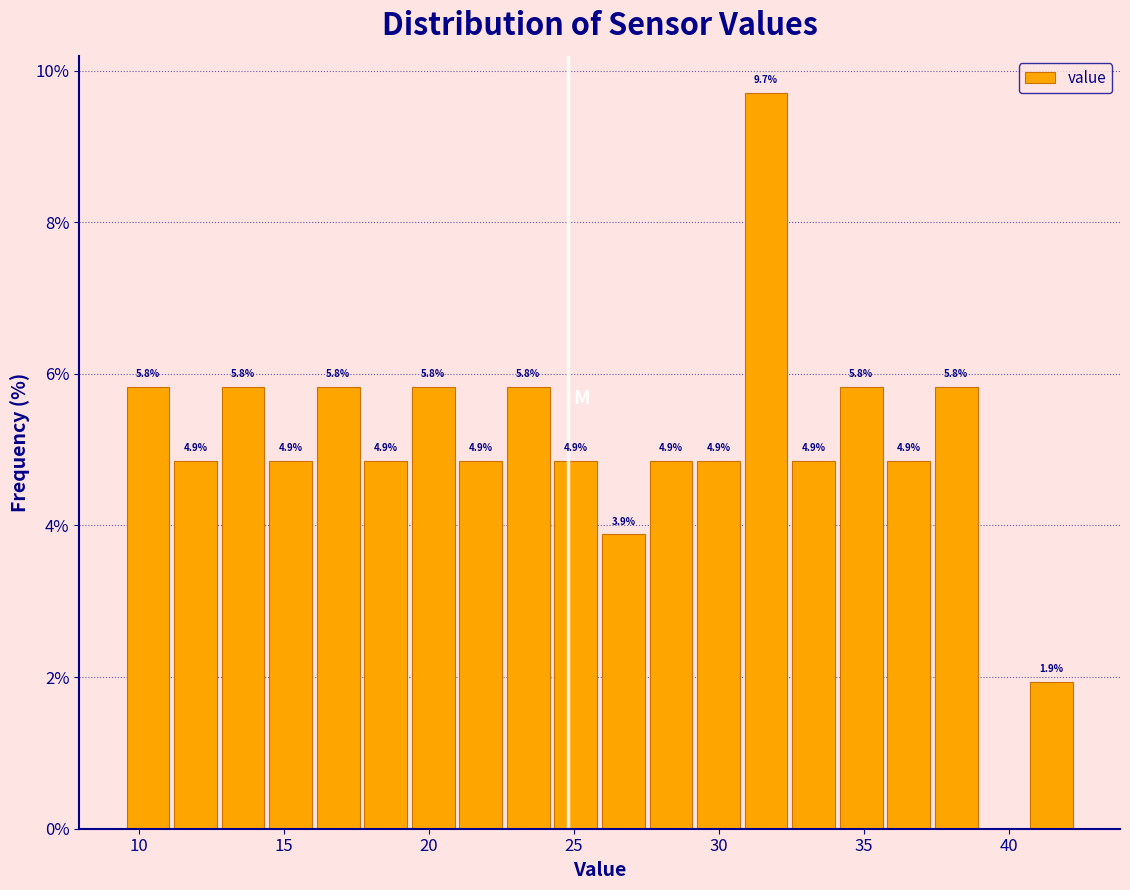

Read against the x-axis, roughly where is the centre of the tallest bar?

31.5